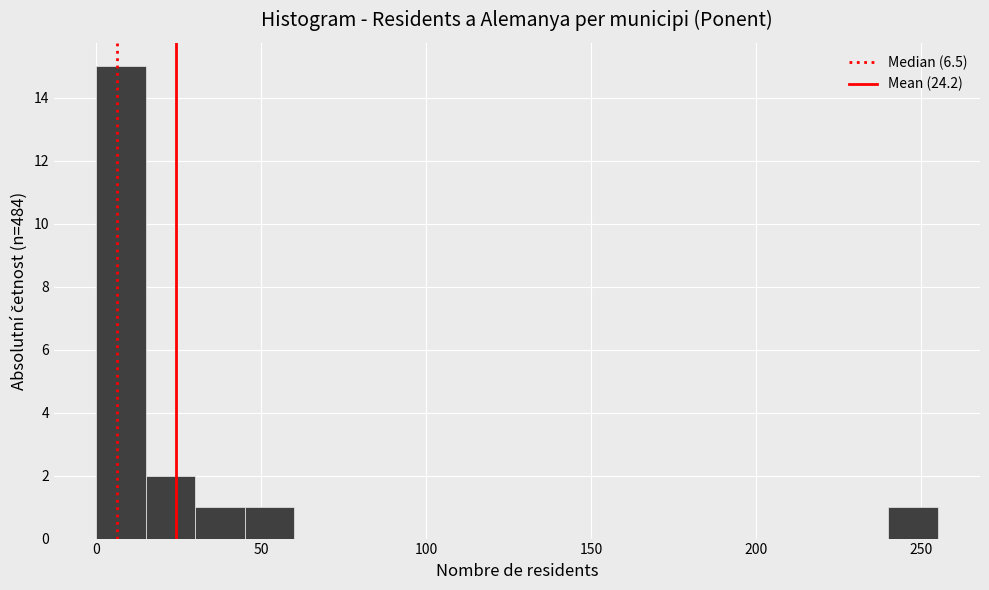

Around what value on the x-axis is the tallest bar? Give the approximate position of its centre, as read against the axis.

10